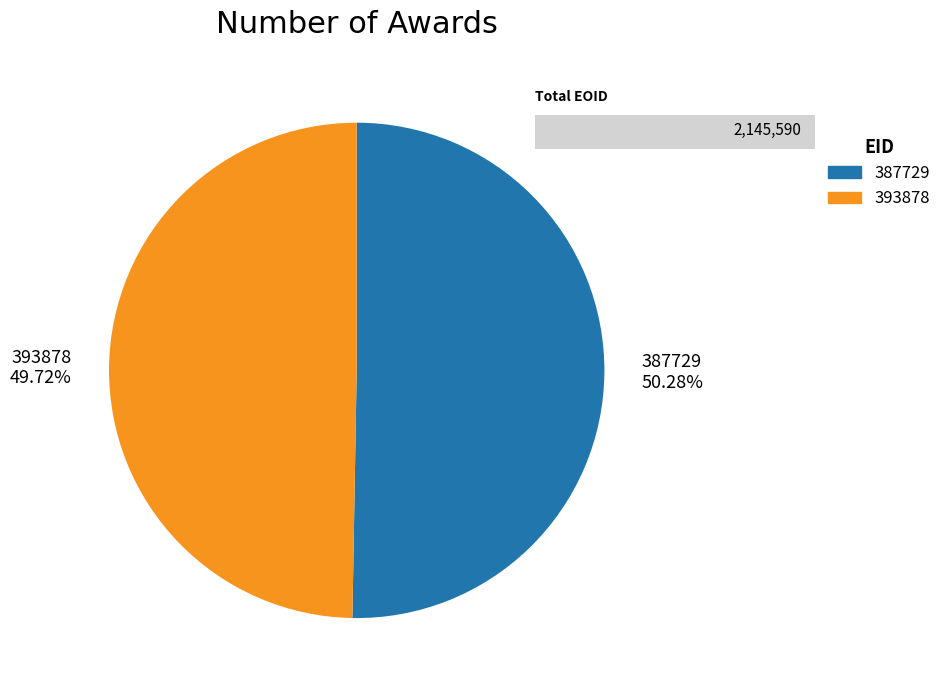

True or false: 387729 accounts for 40% of the total.

False